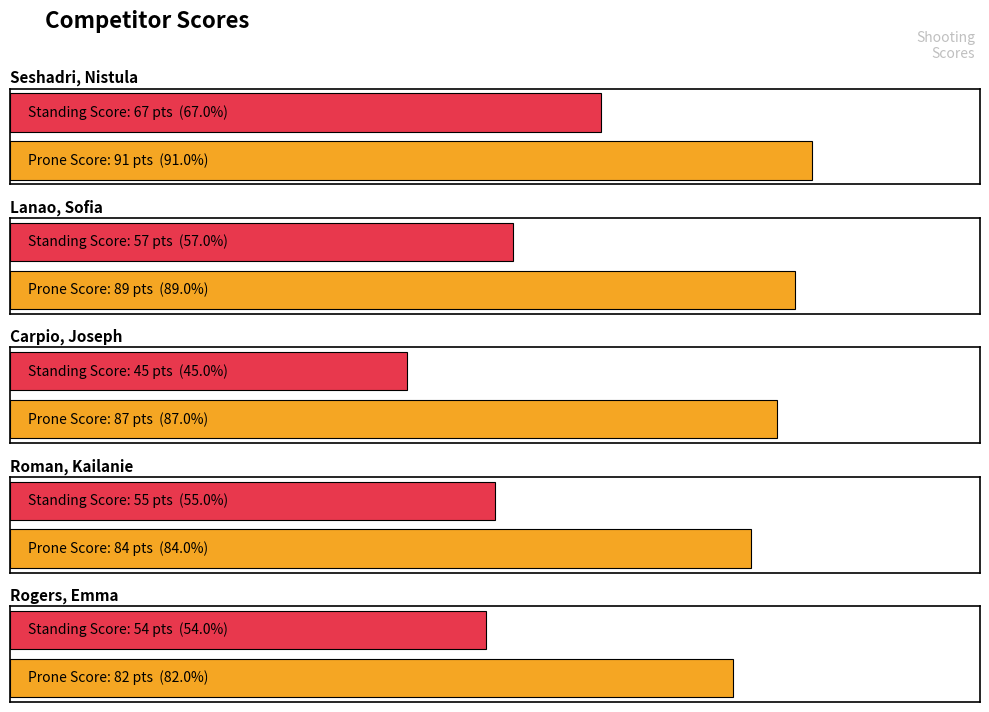

Which label corresponds to the largest value in the chart?

Seshadri, Nistula